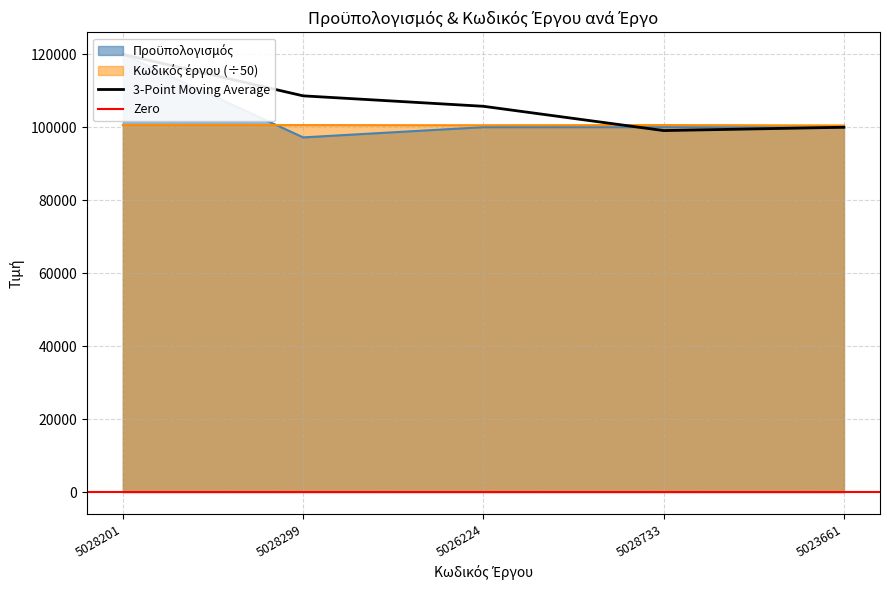

At how many categories does at least one series exceed 119469?

1